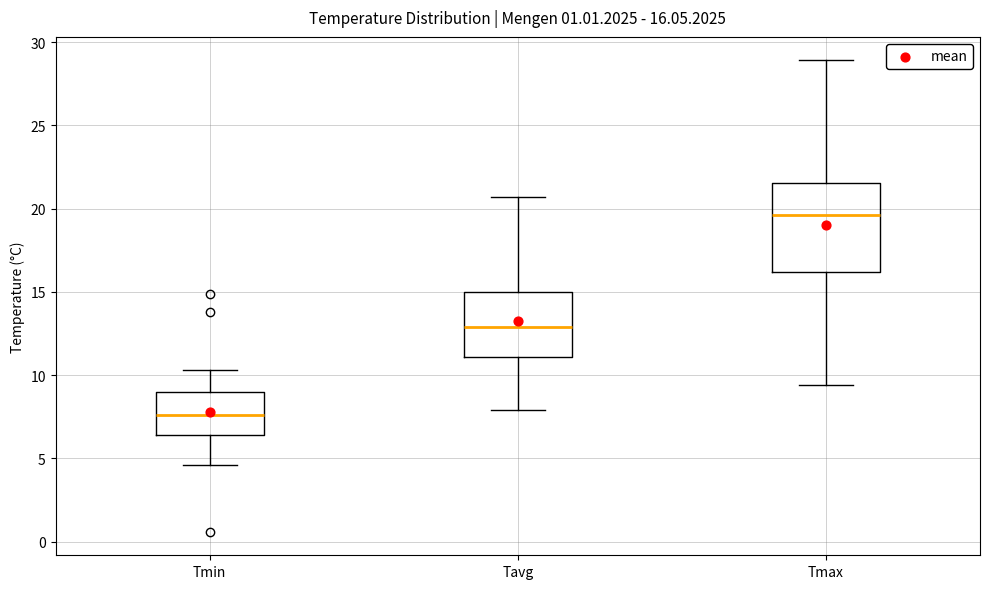

Comparing the boxes themselves (not the whiskers), which one is the tallest?

Tmax